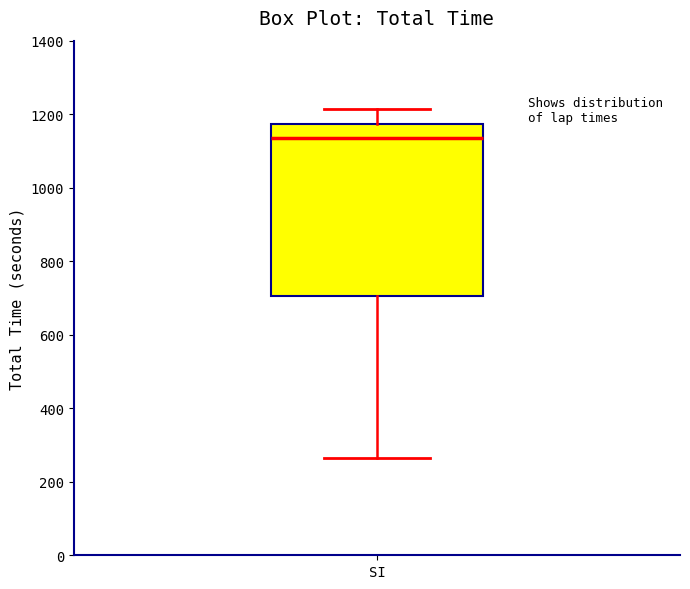

Transcribe this box plot: give where the median line is, the range the box spans, and where the two whiskers end, as read against the y-axis. The values are not printed on the chart, so give them approximately, as read against the axis.

median 1140, box 700 to 1180, whiskers 260 to 1220